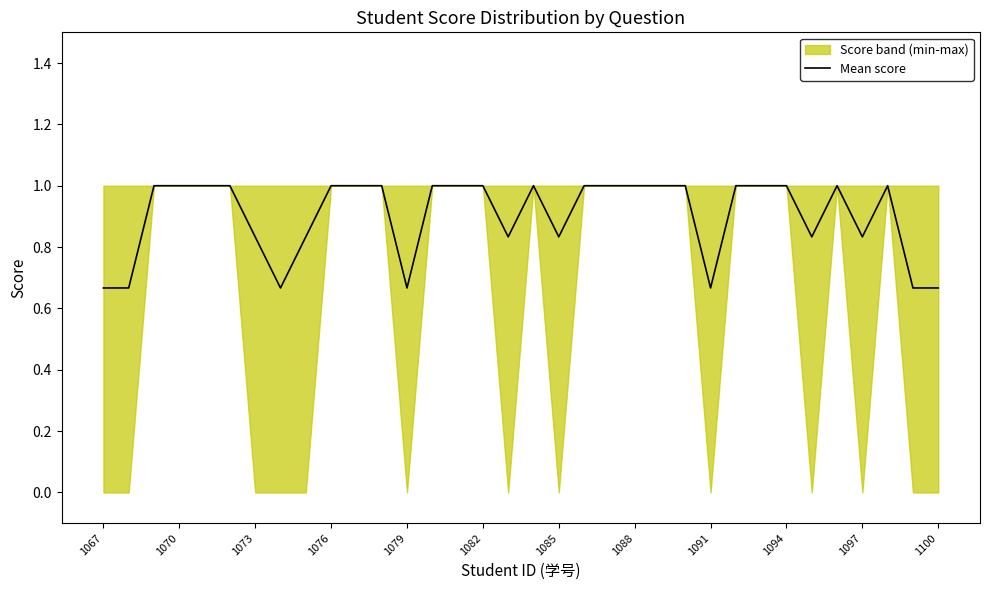

What is the smallest value displayed?

0.7